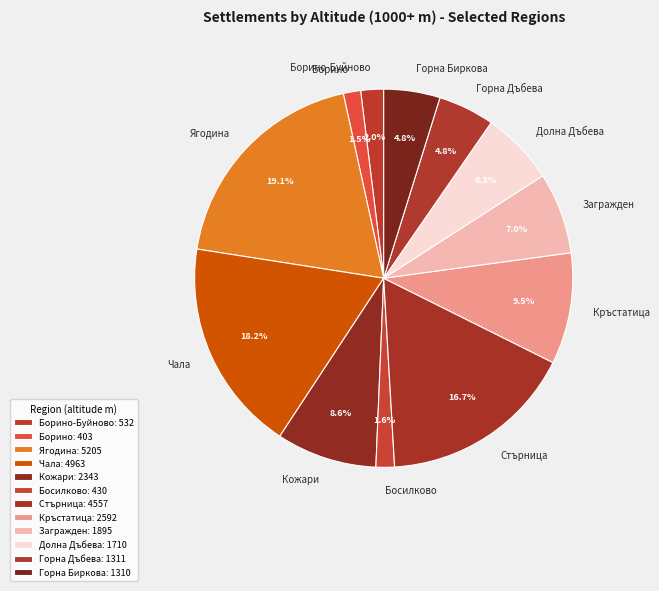

Approximately how many times larger is the value at Стърница compared to Кръстатица?

1.8